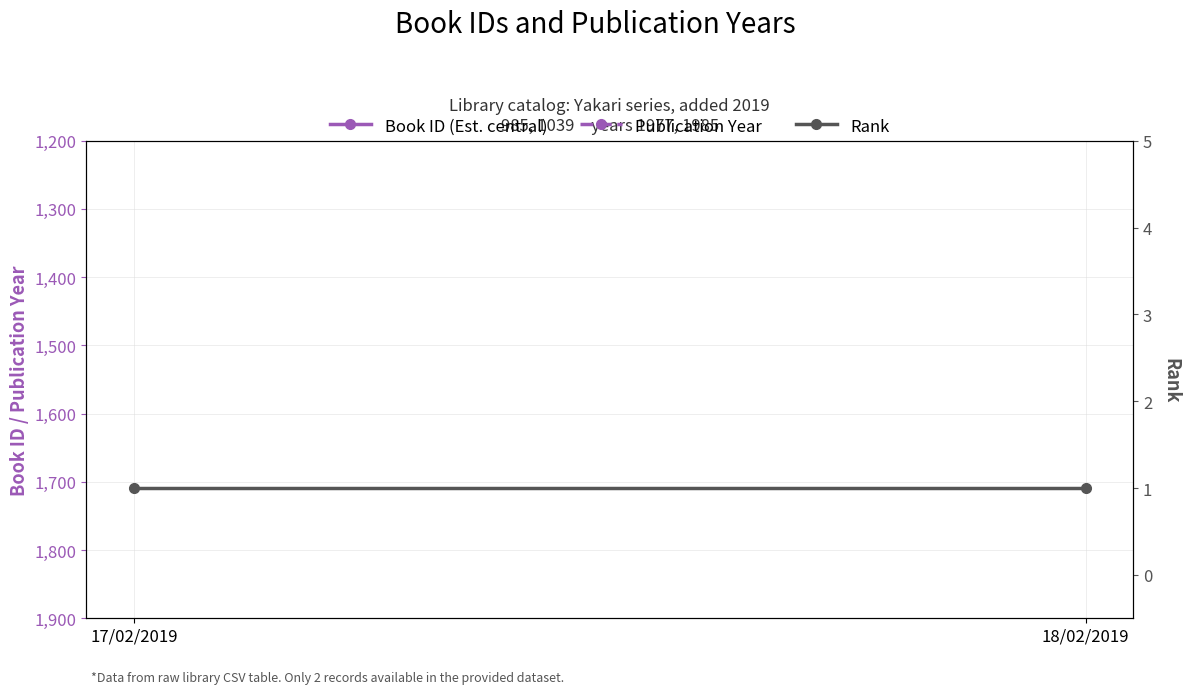

What is the label of the 2nd point from the left?

18/02/2019